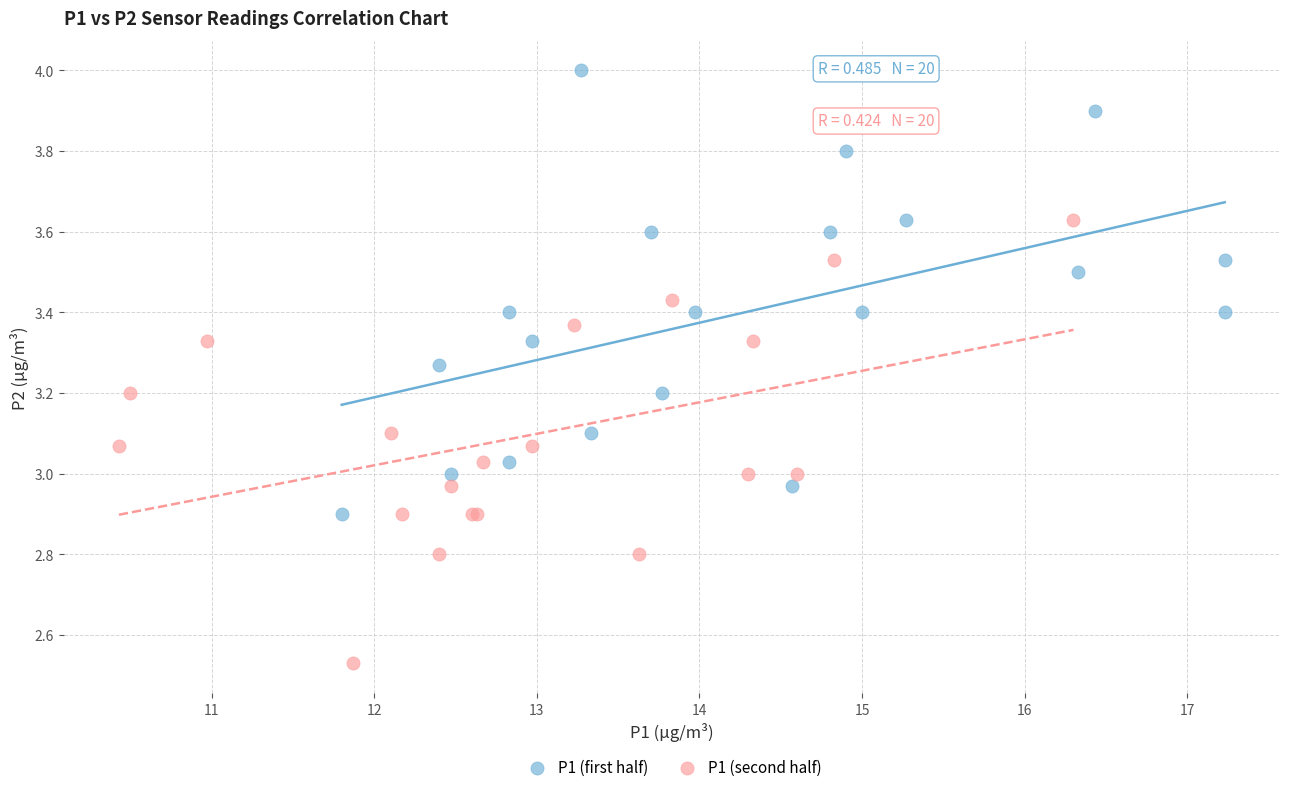

Which series contains the lowest Y value?

P1 (second half)